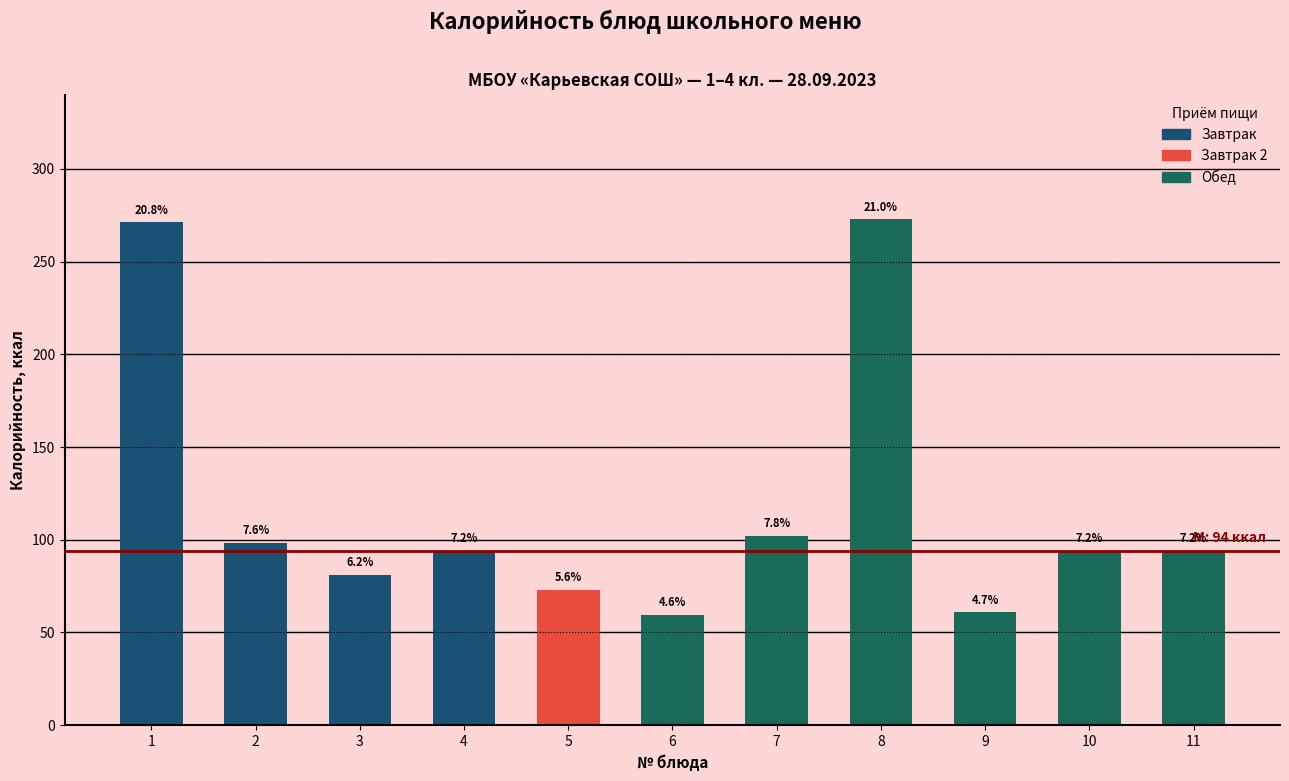

How many bars are there in total?

11